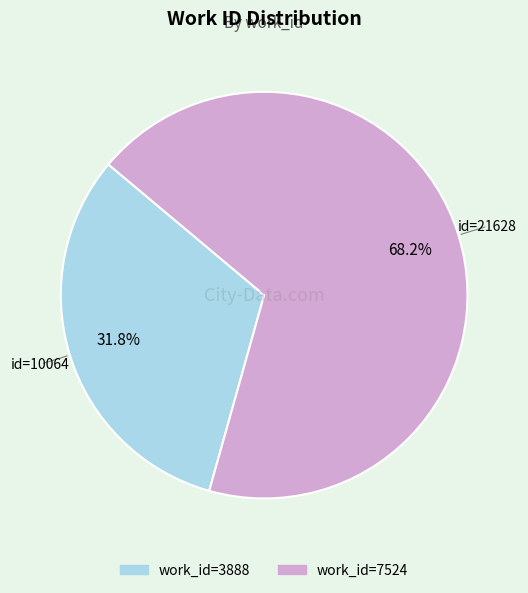

Does any single category account for the majority?

Yes